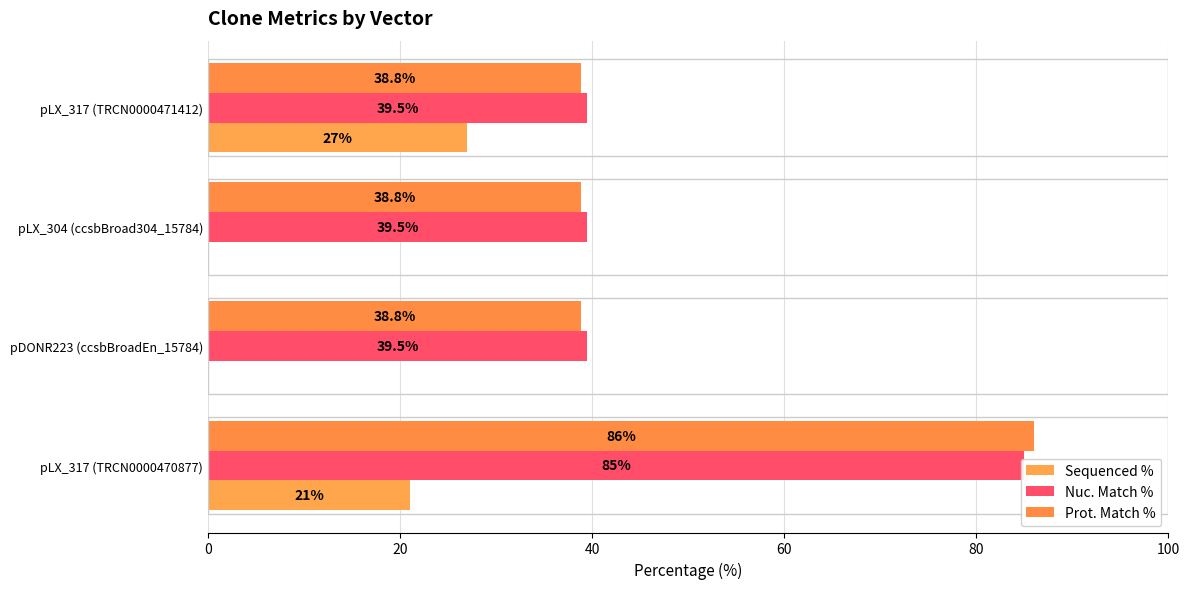

Reading left to right, list all the values displayed in this chart.

Sequenced %: 21.0	0.0	0.0	27.0
Nuc. Match %: 85.0	39.5	39.5	39.5
Prot. Match %: 86.0	38.8	38.8	38.8